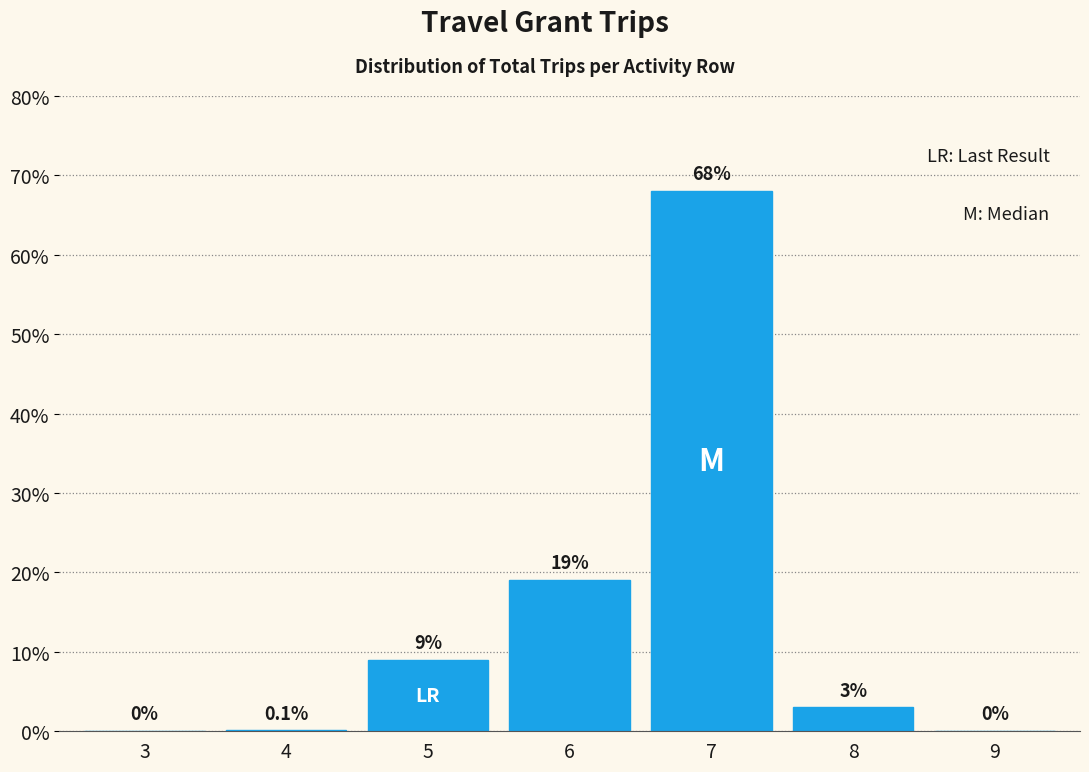

Reading left to right, what are all the values shown in this chart?

3=0.0	4=0.1	5=9.0	6=19.0	7=68.0	8=3.0	9=0.0